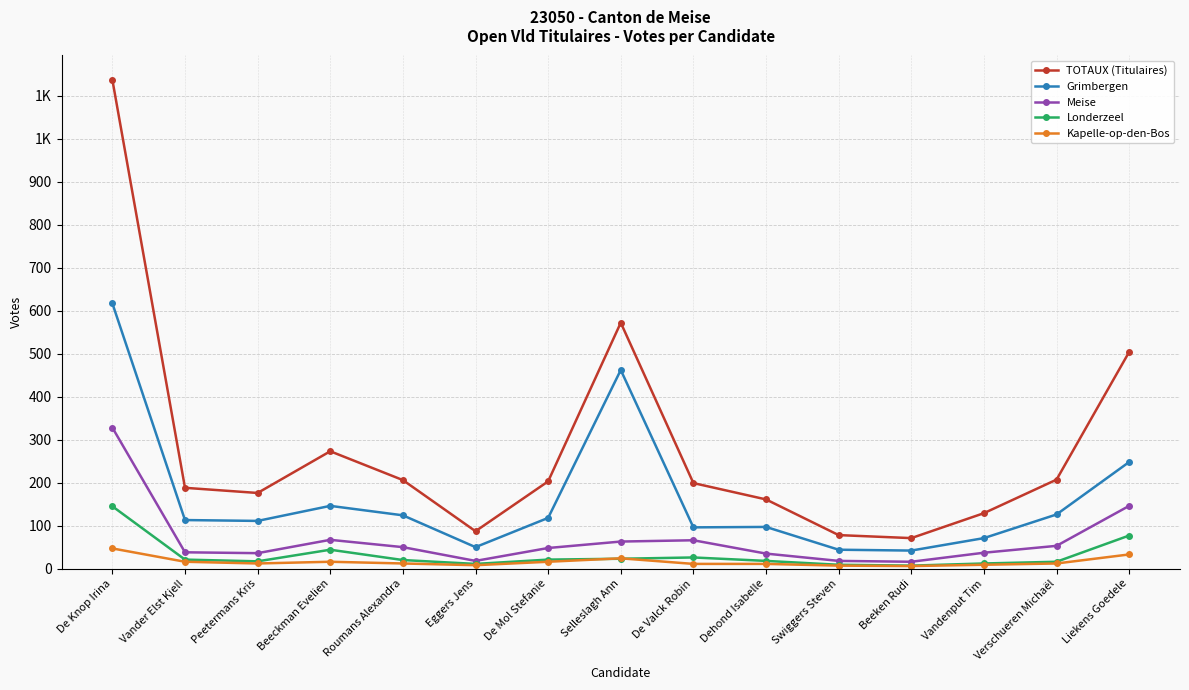

True or false: Meise and Grimbergen cross at least once.

False